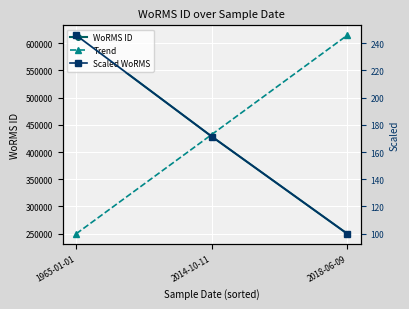

What is the value of the Scaled WoRMS point at the 1st from the left?

245.9